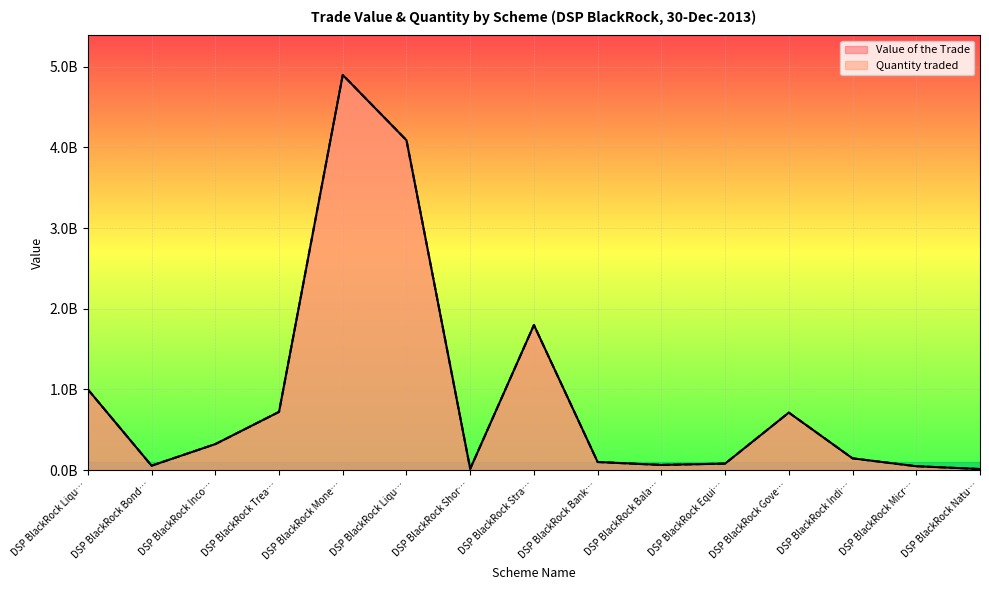

List the labels in order of Value of the Trade value, largest first.

DSP BlackRock Mone…, DSP BlackRock Liqu…, DSP BlackRock Stra…, DSP BlackRock Liqu…, DSP BlackRock Trea…, DSP BlackRock Gove…, DSP BlackRock Inco…, DSP BlackRock Indi…, DSP BlackRock Bank…, DSP BlackRock Equi…, DSP BlackRock Bala…, DSP BlackRock Bond…, DSP BlackRock Micr…, DSP BlackRock Shor…, DSP BlackRock Natu…